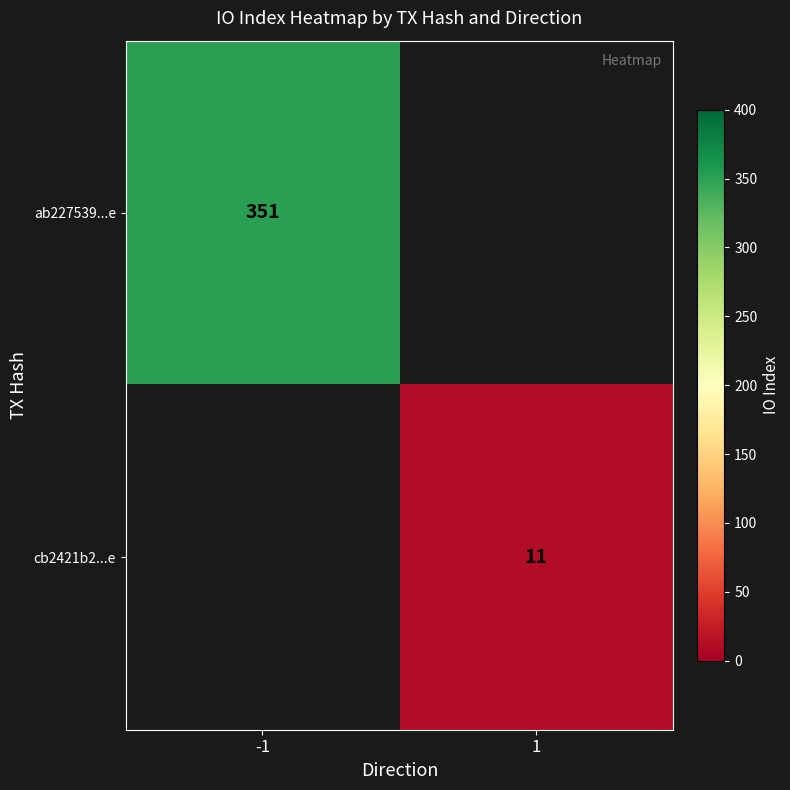

The value of ab227539...e at -1 is 351. True or false?

True